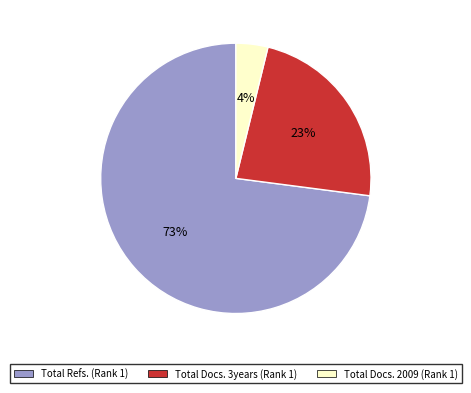

How many segments does this pie chart have?

3